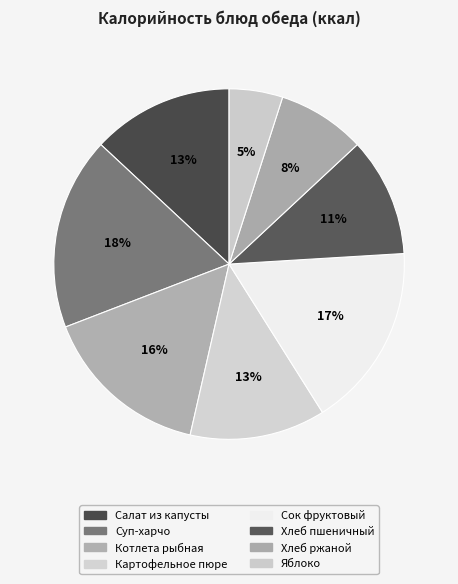

Which category has the biggest portion of the pie?

Суп-харчо